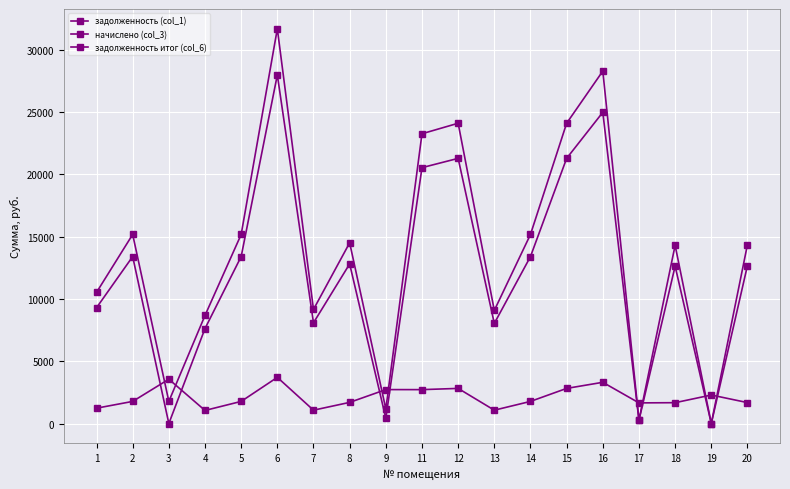

At how many categories does at least one series exceed 13686?

11